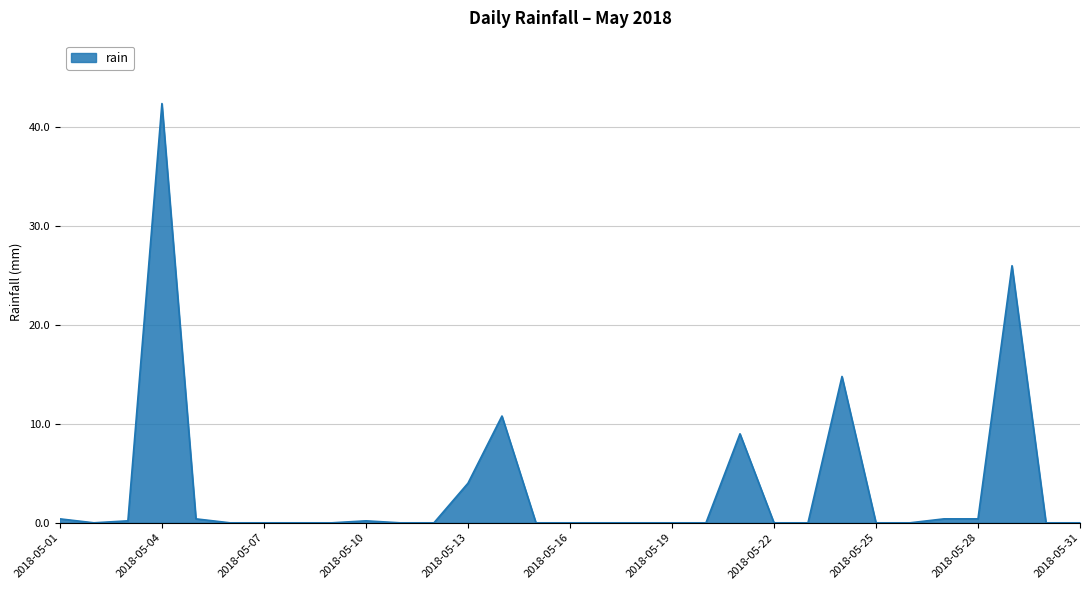

What is the difference between the maximum and minimum values?

42.4